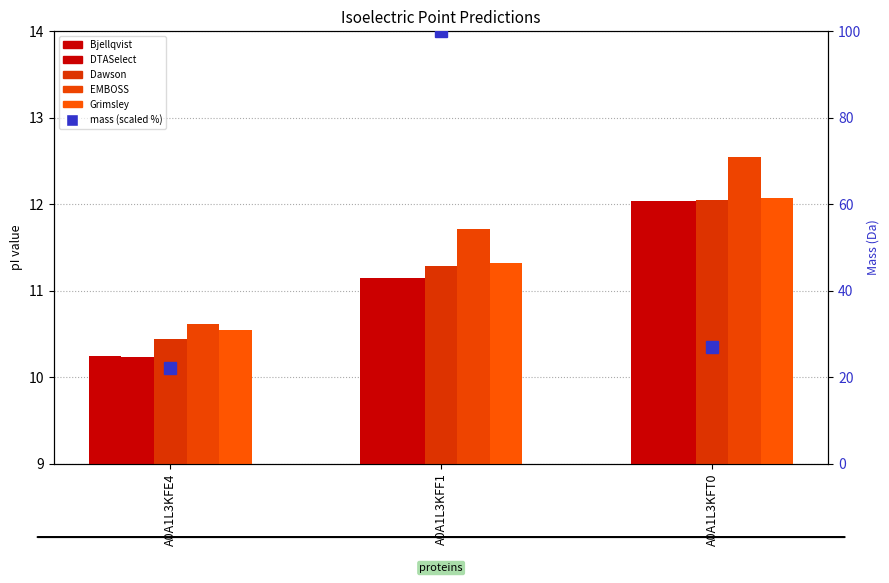

The mass (scaled %) series shows 39.6 at A0A1L3KFE4. True or false?

False